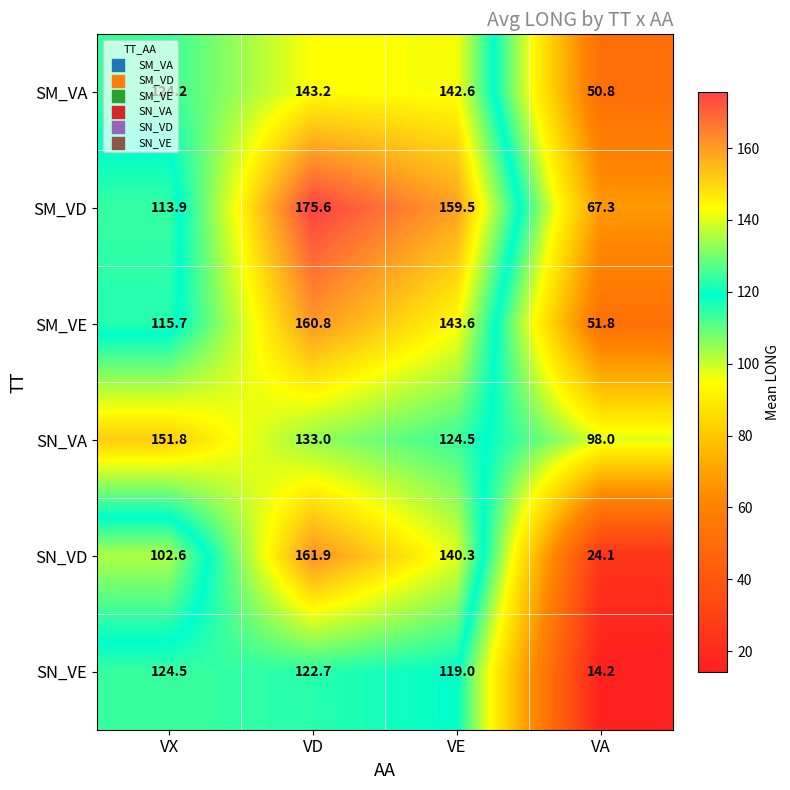

Rank the series by their maximum value, from highest to lowest.

SM_VD, SN_VD, SM_VE, SN_VA, SM_VA, SN_VE